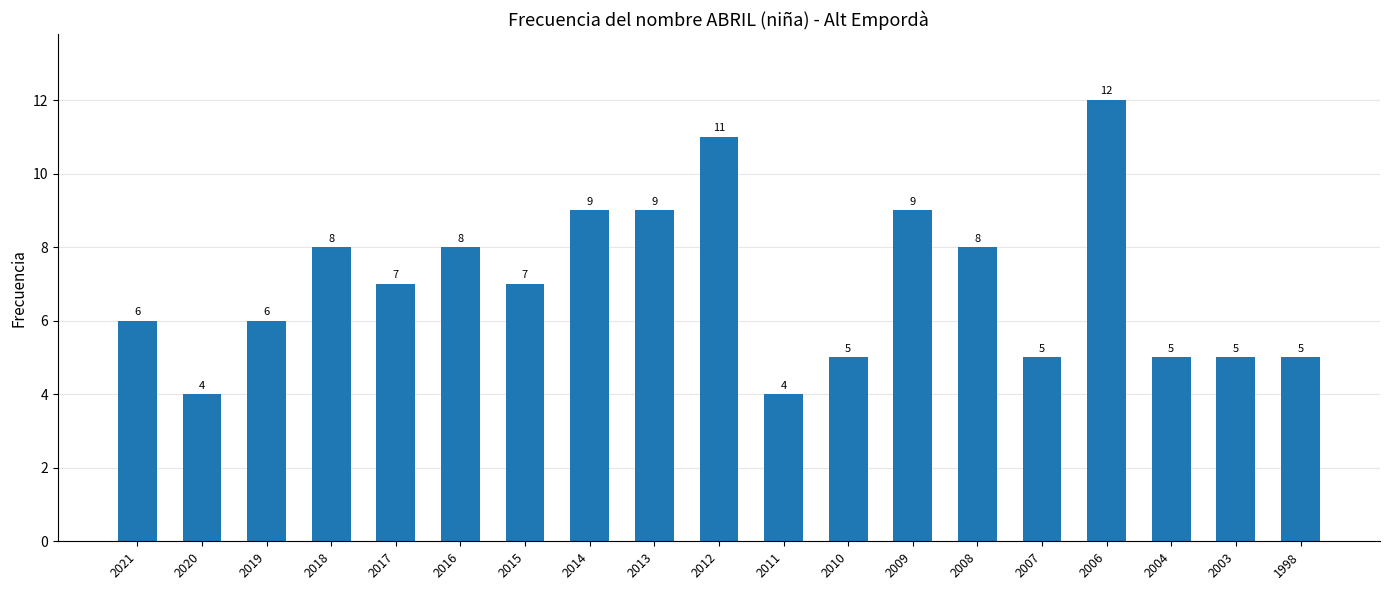

The value at 2008 is 8. True or false?

True